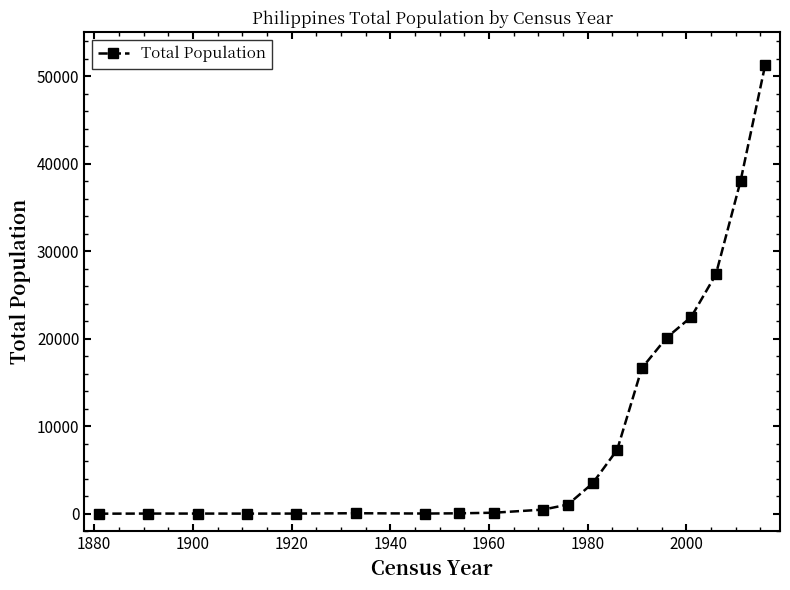

What is the smallest value displayed?

3